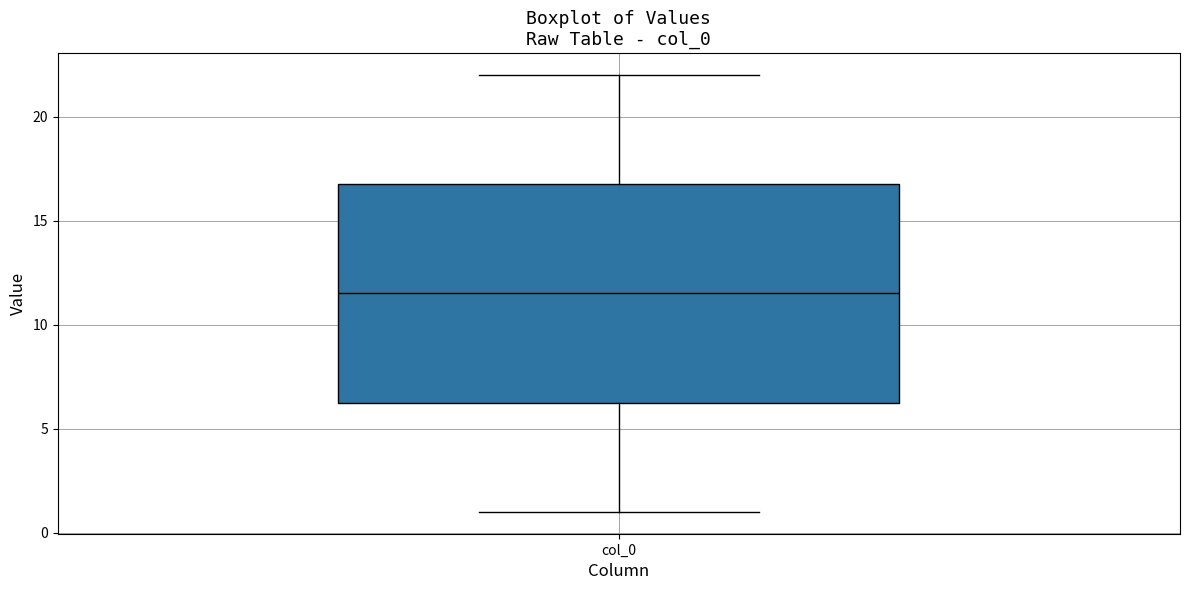

Transcribe this box plot: give where the median line is, the range the box spans, and where the two whiskers end, as read against the y-axis. The values are not printed on the chart, so give them approximately, as read against the axis.

median 11.5, box 6.5 to 17.0, whiskers 1.0 to 22.0